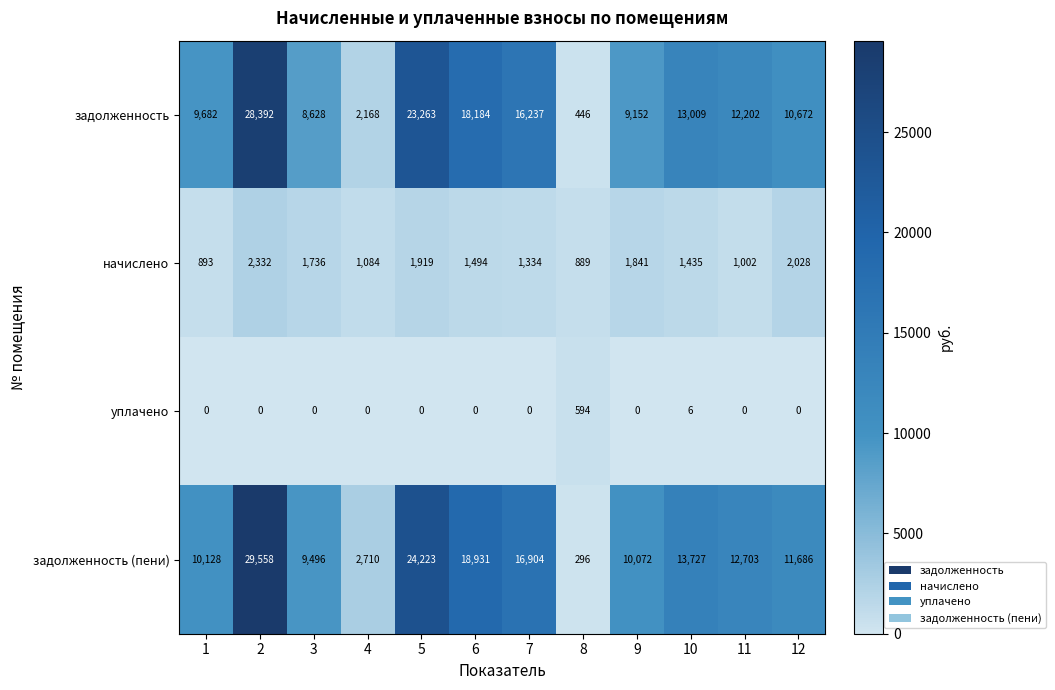

How many categories are shown in the chart?

12